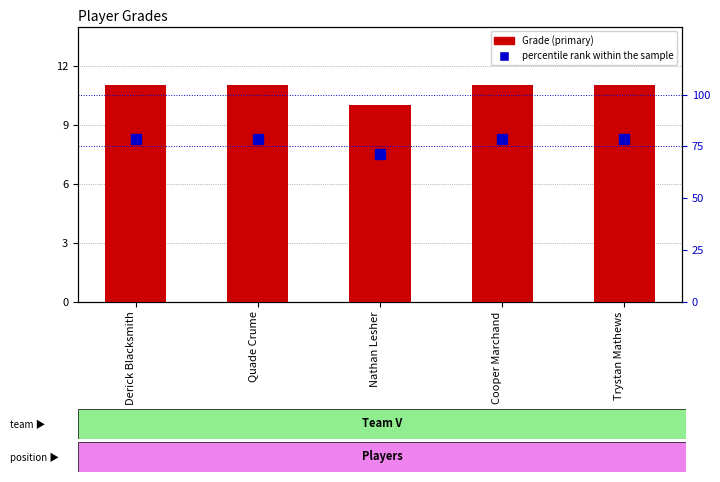

Is the value of Grade at Nathan Lesher greater than the value of percentile rank within the sample at Trystan Mathews?

No